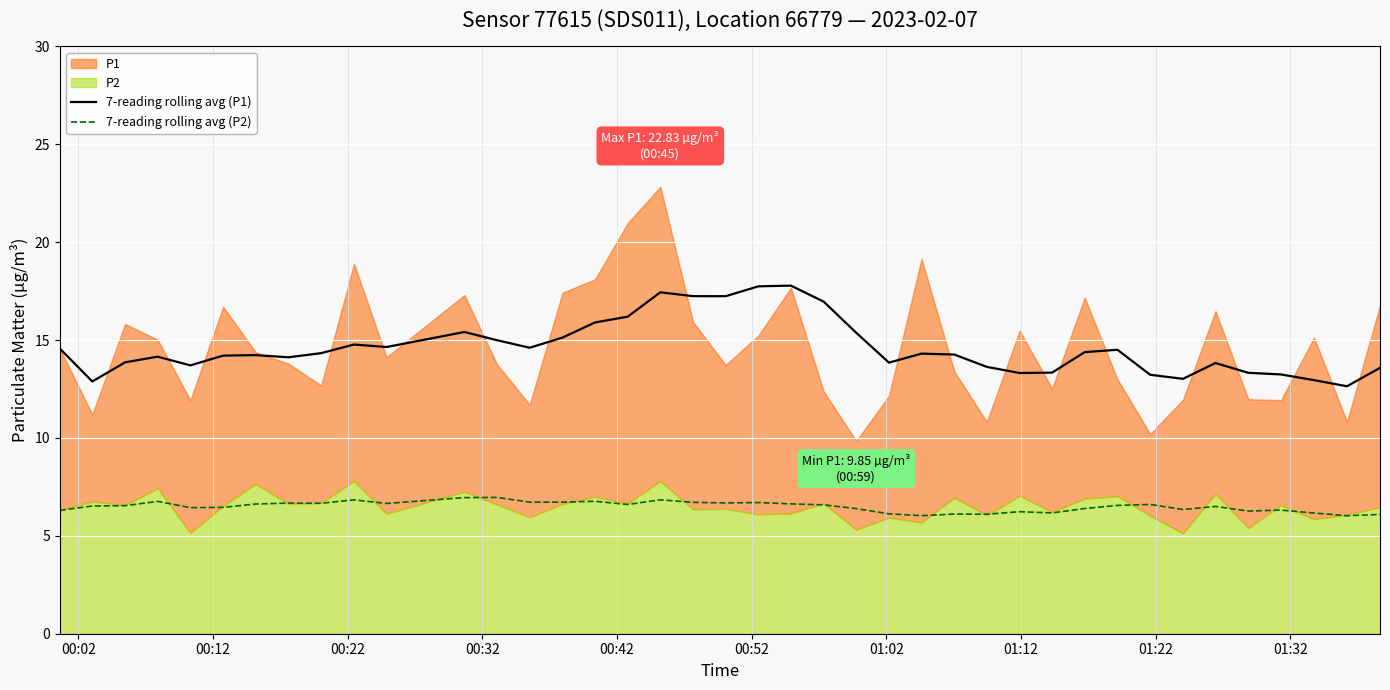

True or false: 7-reading rolling avg (P2) and 7-reading rolling avg (P1) intersect in this chart.

False